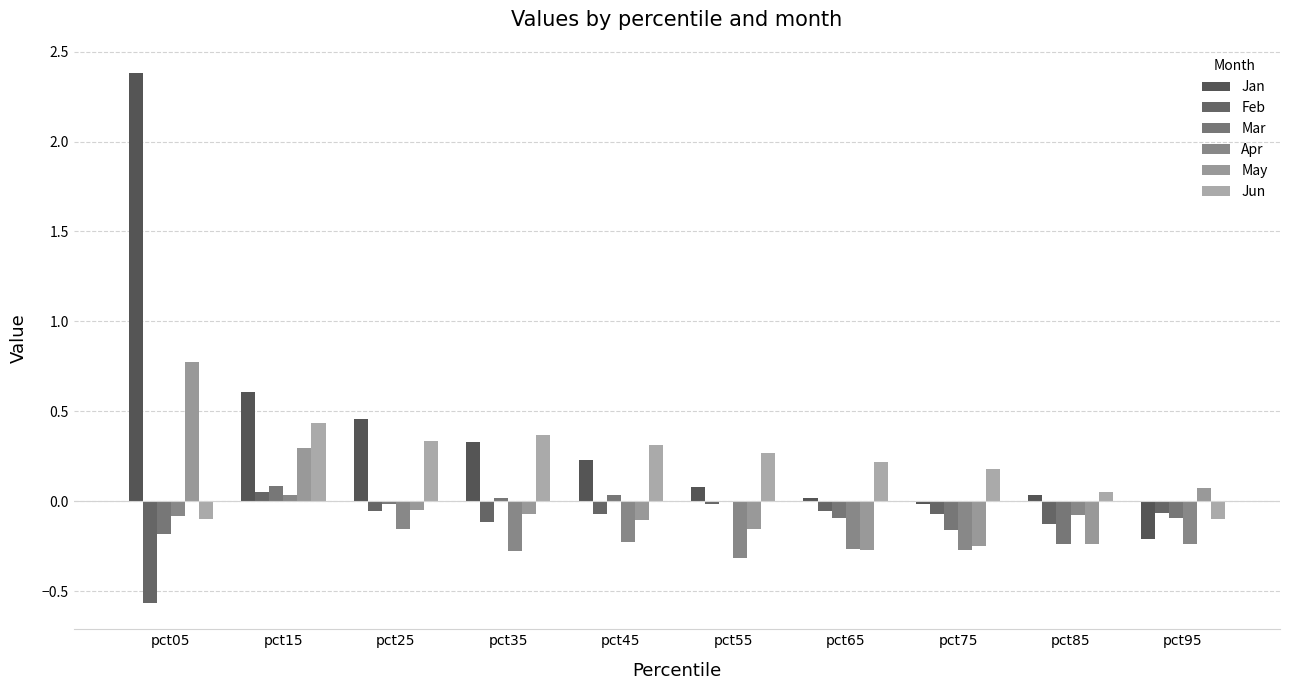

How many series are shown in this chart?

6